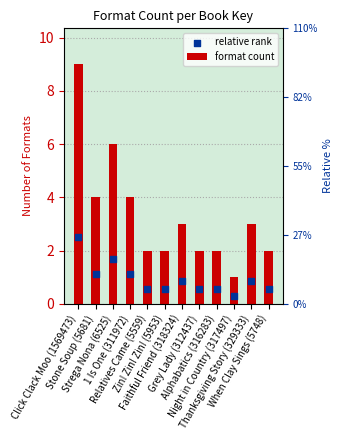

What are all the series names shown in the legend?

format count, relative rank